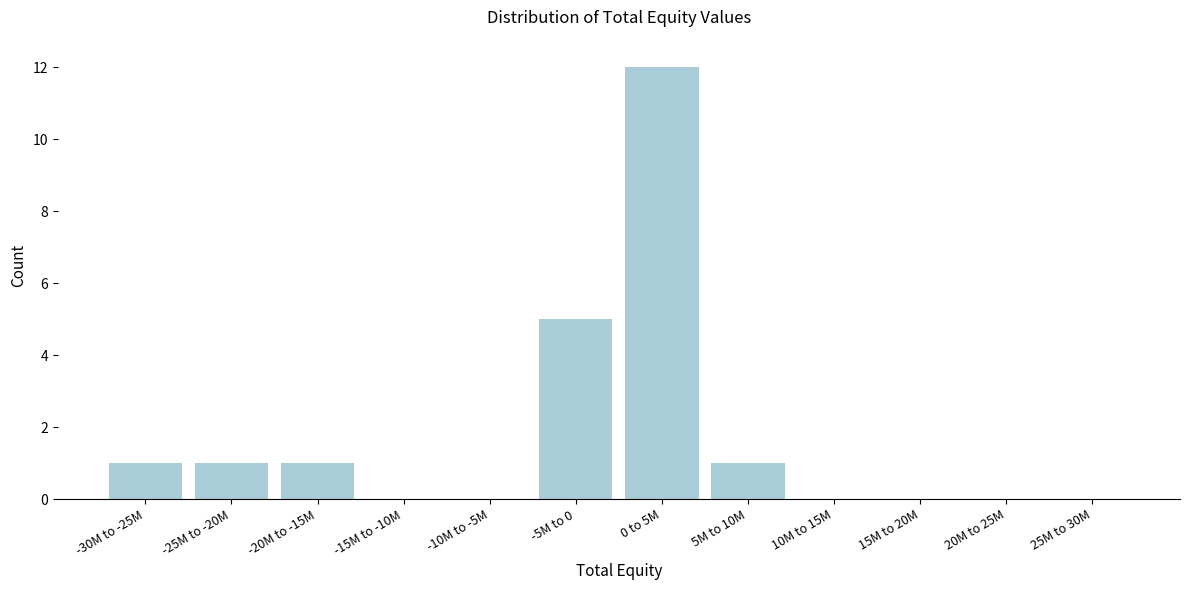

Reading right to left, list all the values displayed in this chart.

25M to 30M=0	20M to 25M=0	15M to 20M=0	10M to 15M=0	5M to 10M=1	0 to 5M=12	-5M to 0=5	-10M to -5M=0	-15M to -10M=0	-20M to -15M=1	-25M to -20M=1	-30M to -25M=1